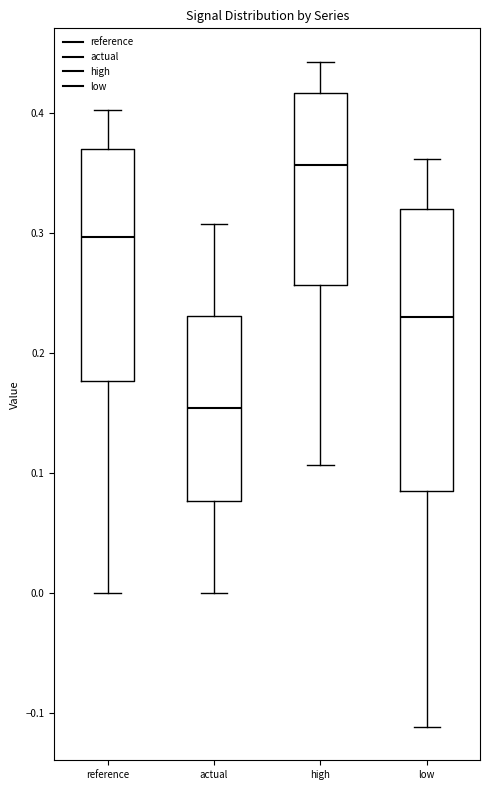

Where does the upper whisker of the box for low end on the y-axis? The values are not printed on the chart, so give them approximately, as read against the axis.

0.36